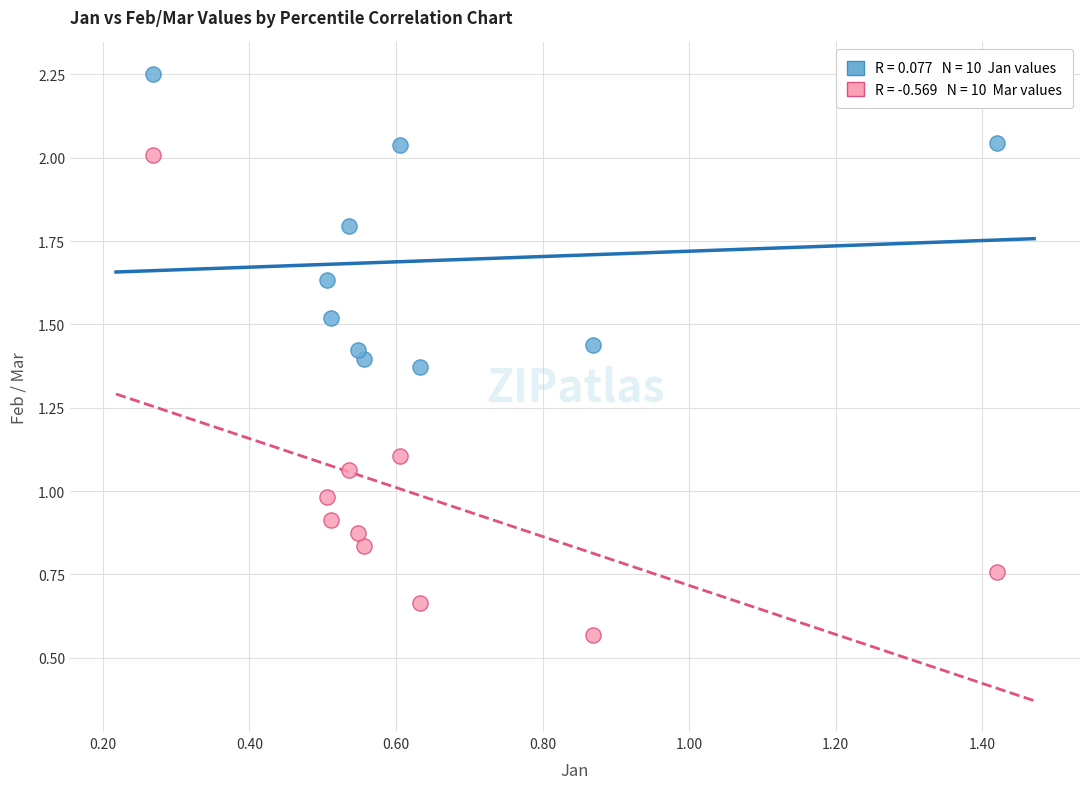

Across all data points, what is the range of Y values (max minus min)?

1.7